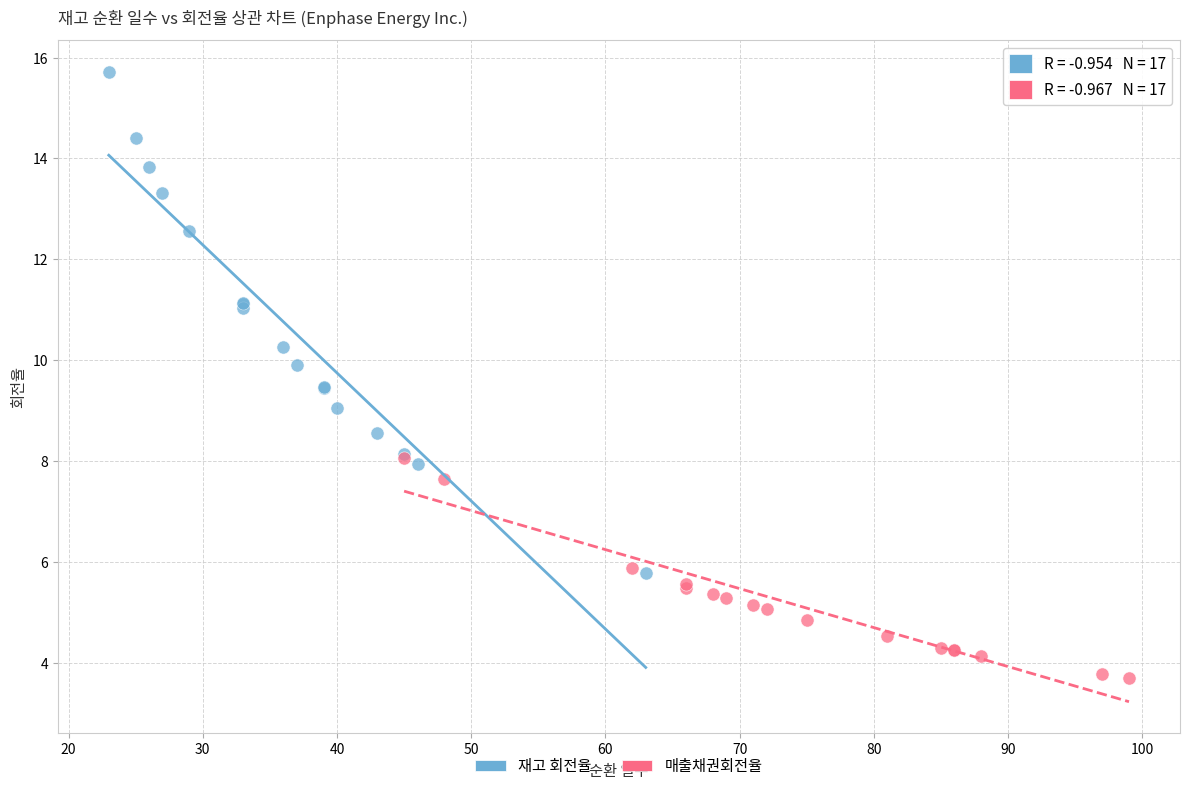

Which series reaches the minimum Y coordinate?

매출채권회전율